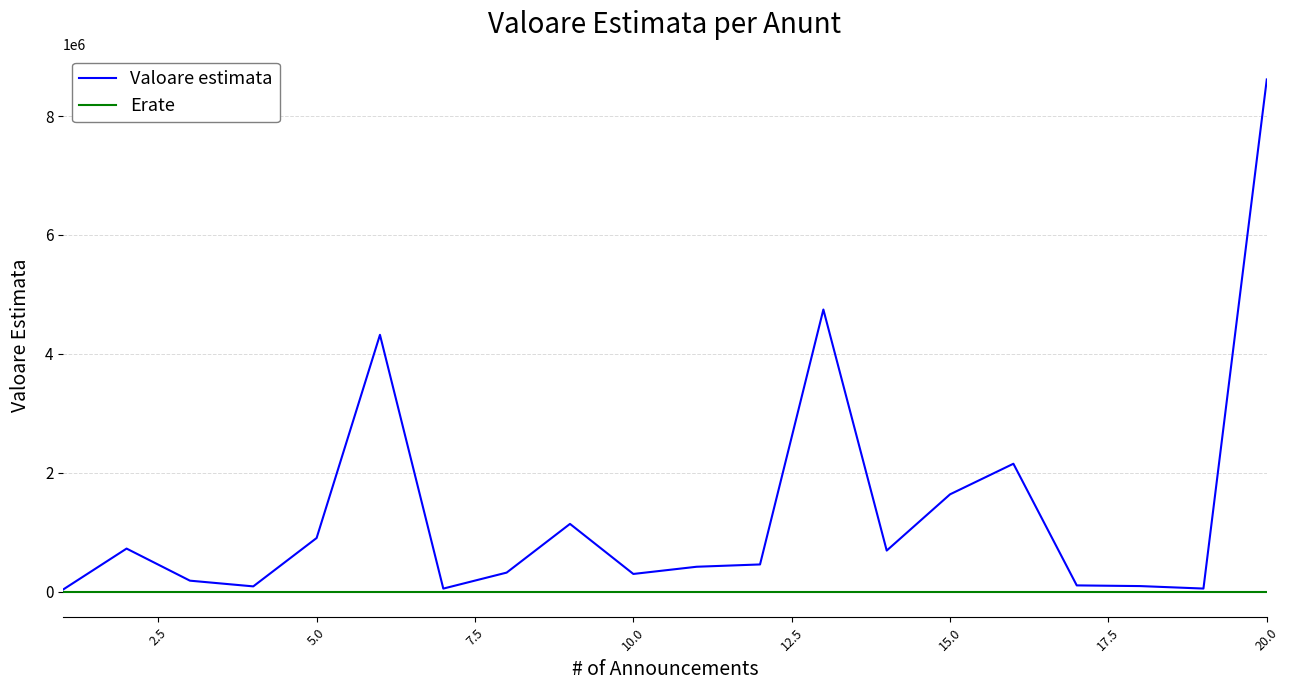

Rank the series by their maximum value, from highest to lowest.

Valoare estimata, Erate